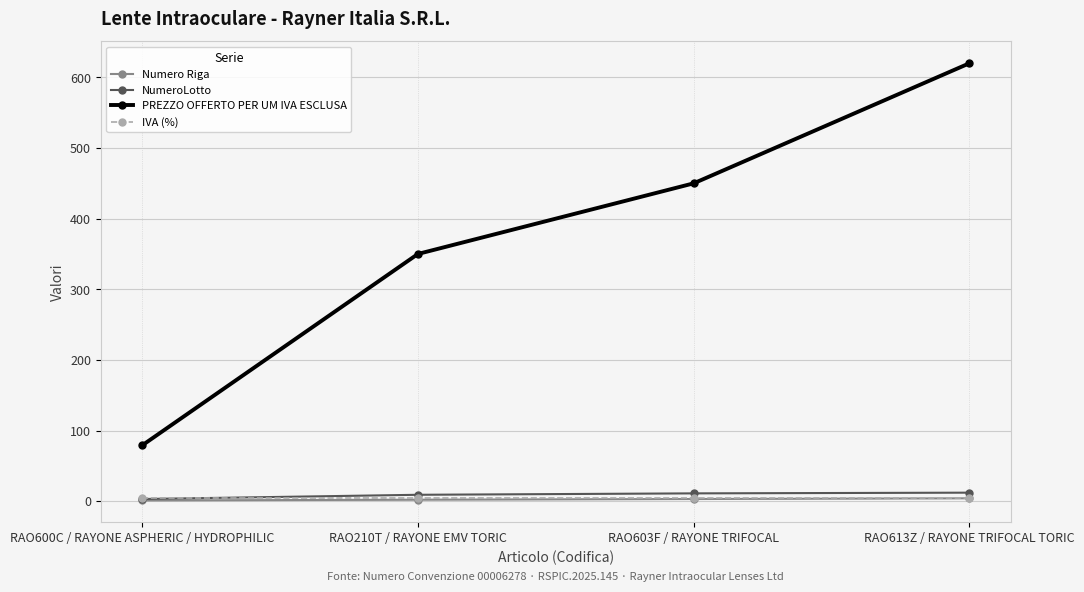

True or false: PREZZO OFFERTO PER UM IVA ESCLUSA and IVA (%) intersect in this chart.

False